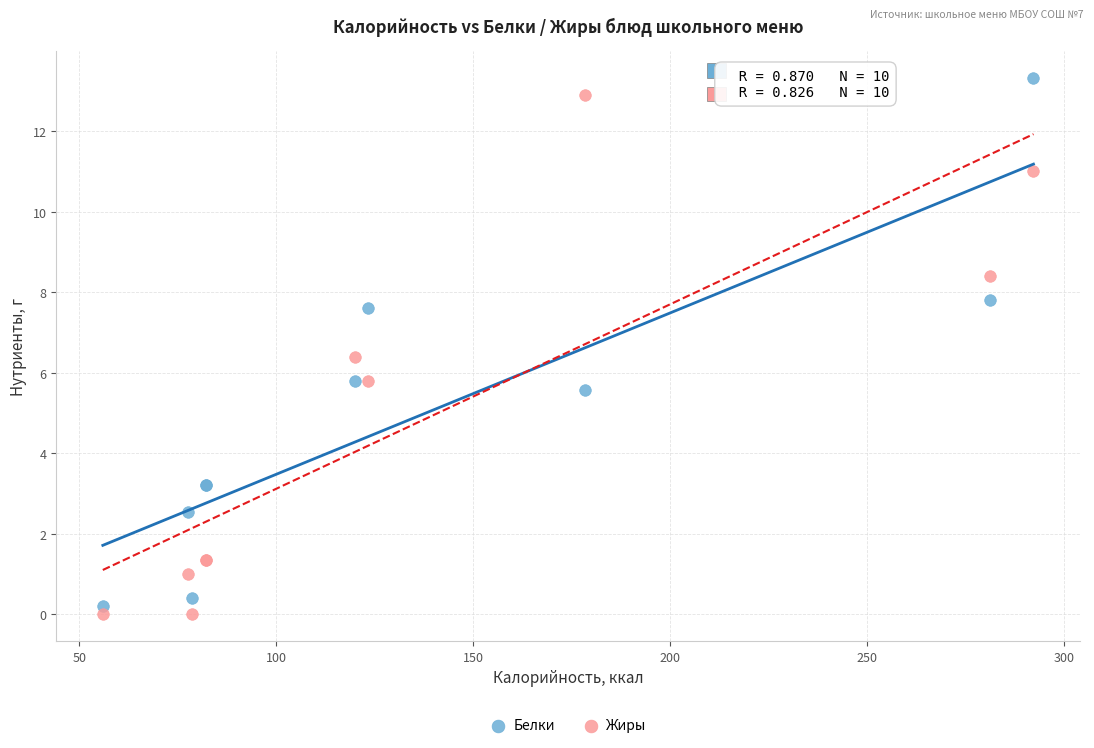

What is the X range (max minus min) for the scatter plot?

236.2